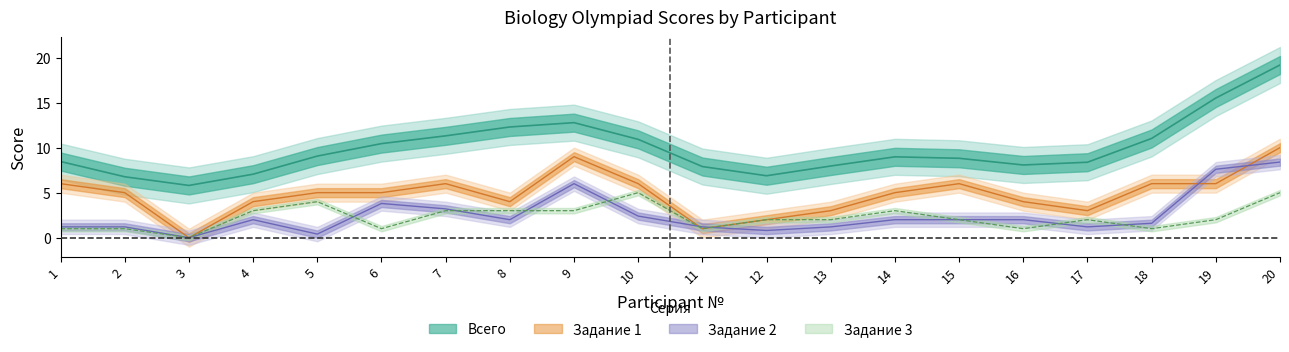

In Задание 3, how many points are higher than both neighbors (excluding endpoints)?

4